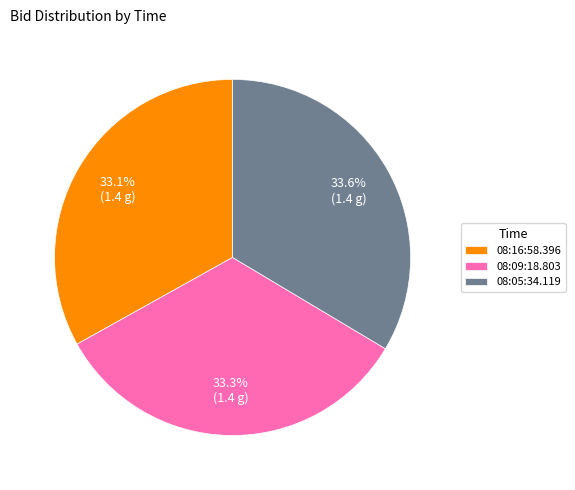

Combined, do 08:05:34.119 and 08:09:18.803 account for over 50%?

Yes